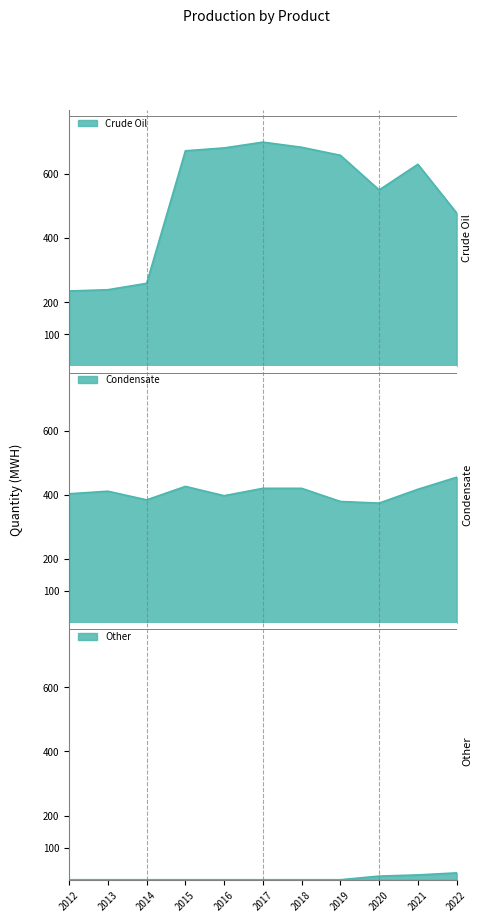

At which category is the sum across all series the highest?

2017